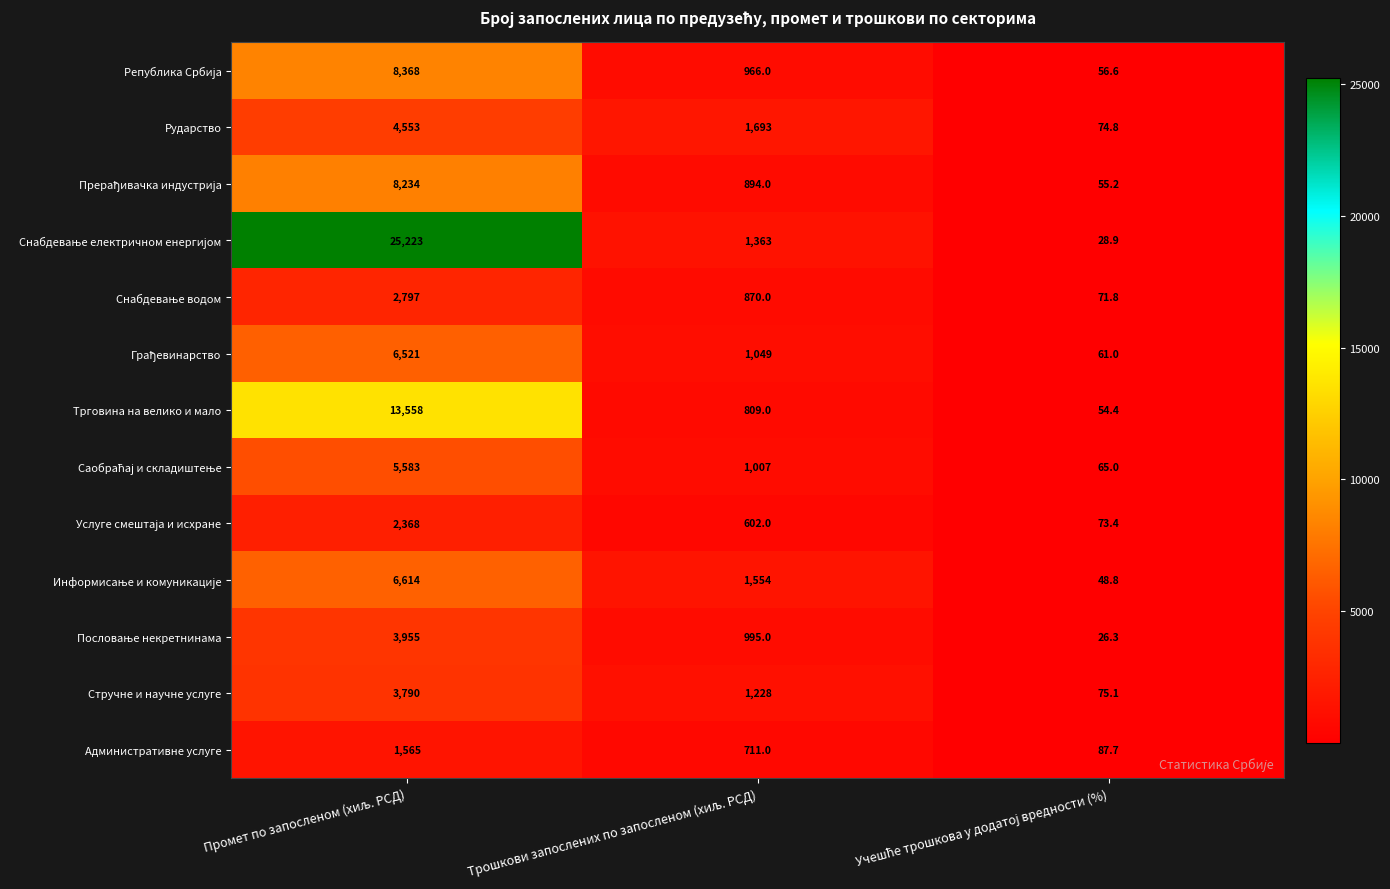

What is the minimum value for Трговина на велико и мало?

54.4